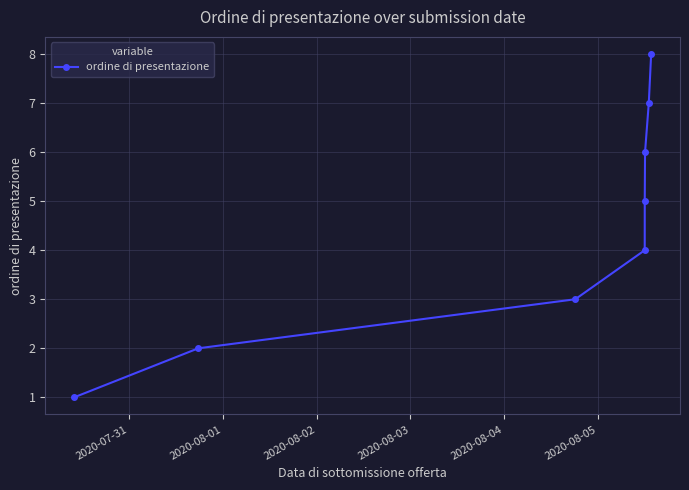

What is the maximum value shown in the chart?

8